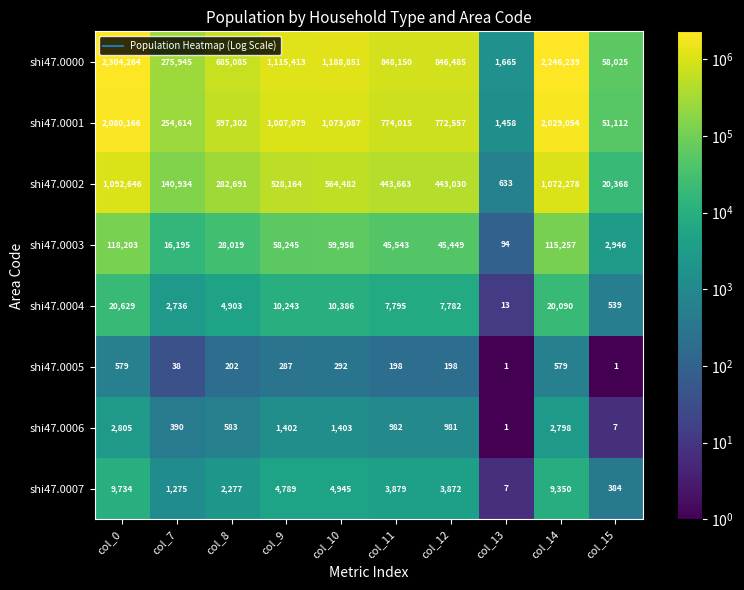

List the series in order of their peak value, highest first.

shi47.0000, shi47.0001, shi47.0002, shi47.0003, shi47.0004, shi47.0007, shi47.0006, shi47.0005